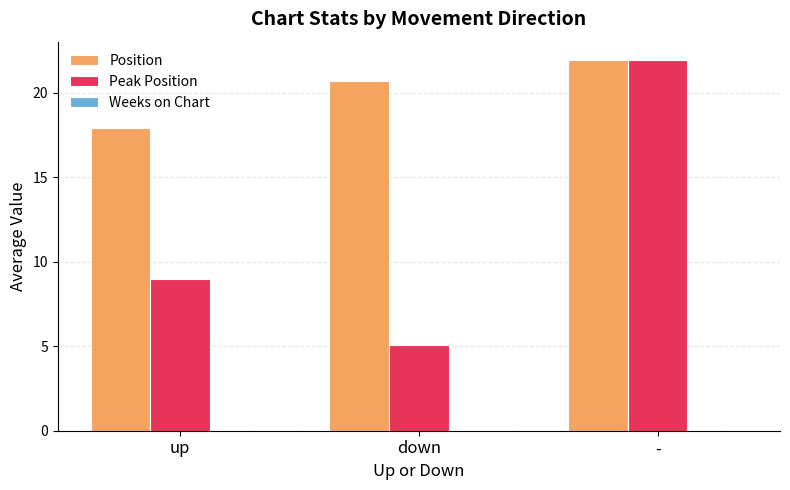

What is the sum of all Peak Position values?

36.0